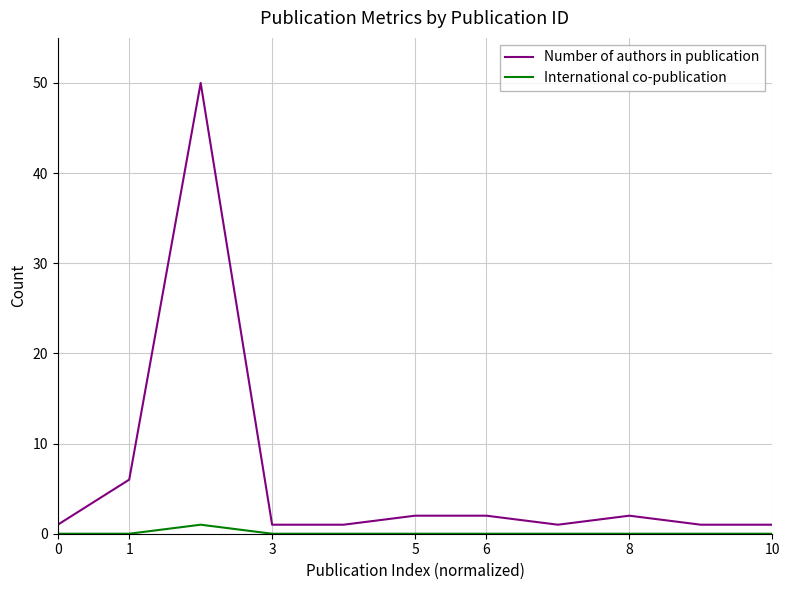

Does the chart display data point markers on the line(s)?

No